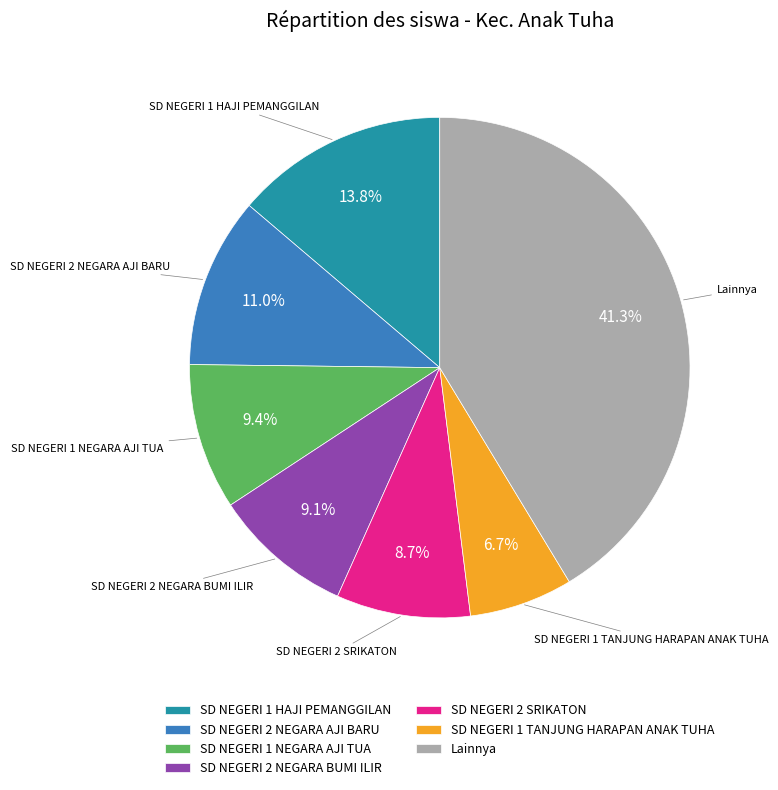

Which slice is the smallest?

SD NEGERI 1 TANJUNG HARAPAN ANAK TUHA